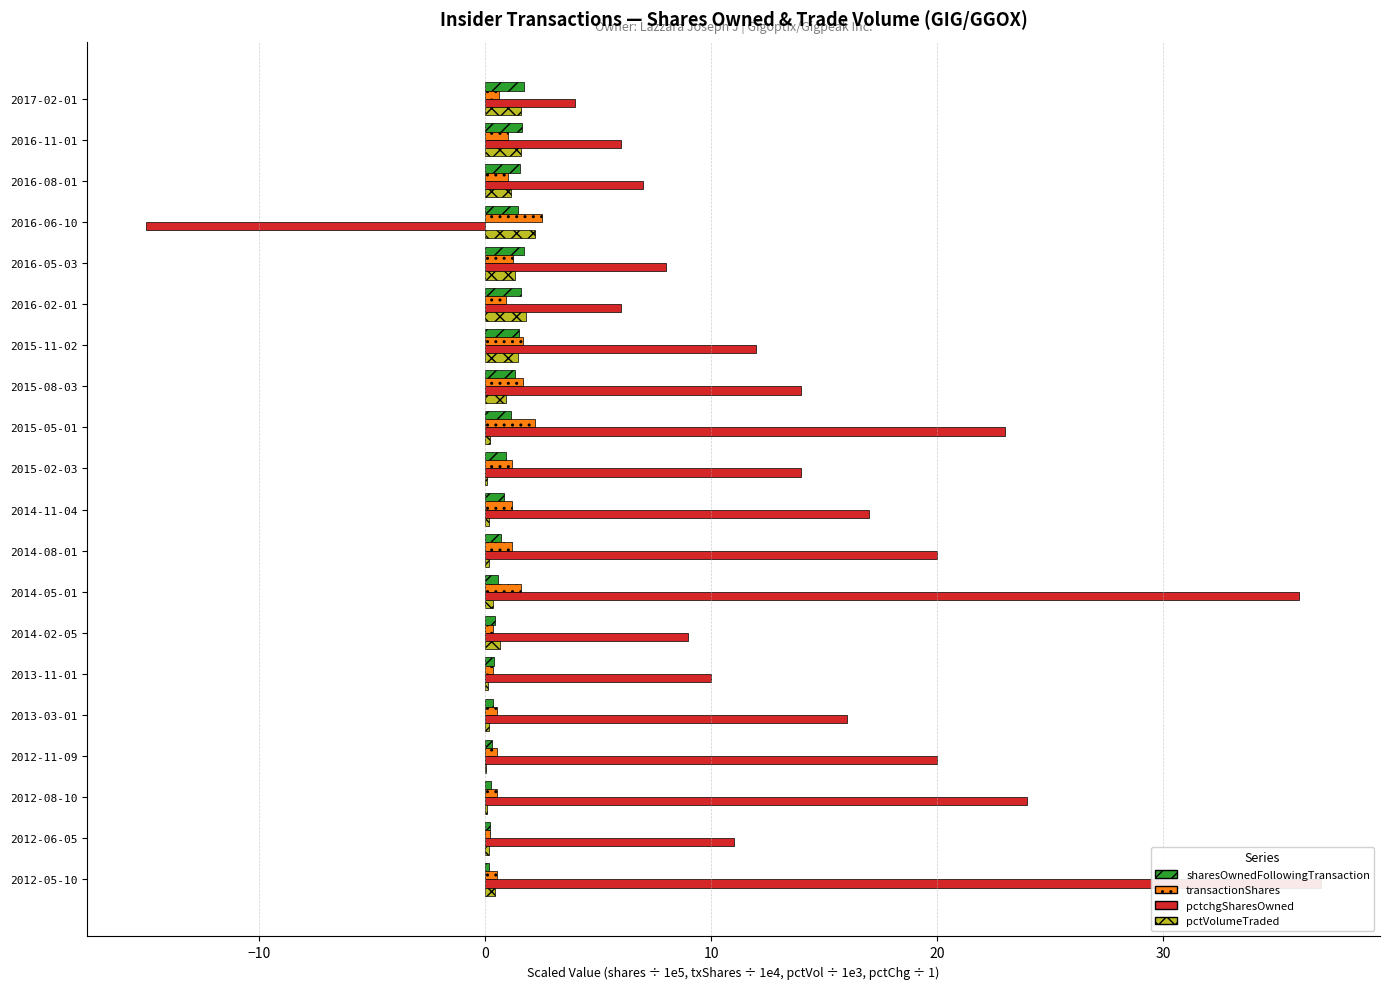

The transactionShares series shows 1.6 at 2014-05-01. True or false?

True